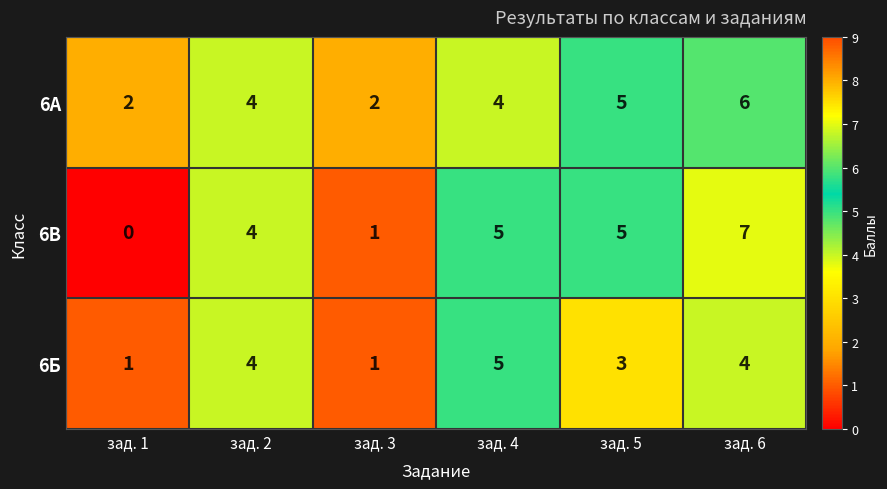

What is the greatest value displayed?

7